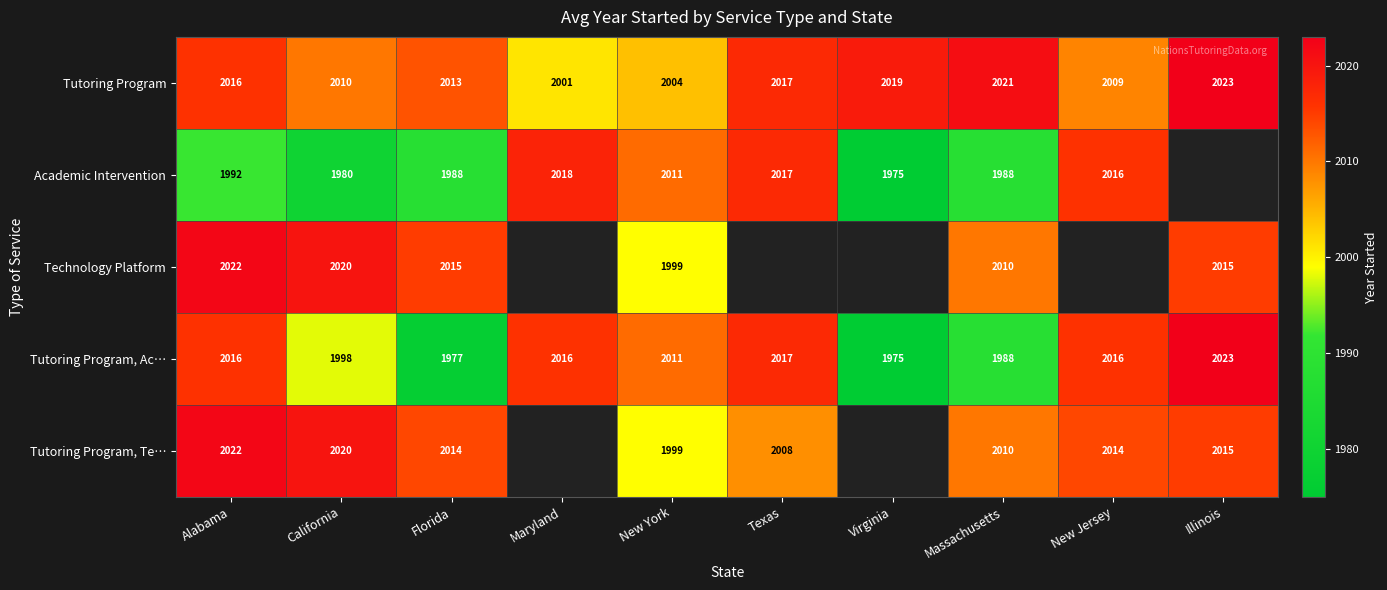

At which label does Tutoring Program, Ac… reach its peak?

Illinois